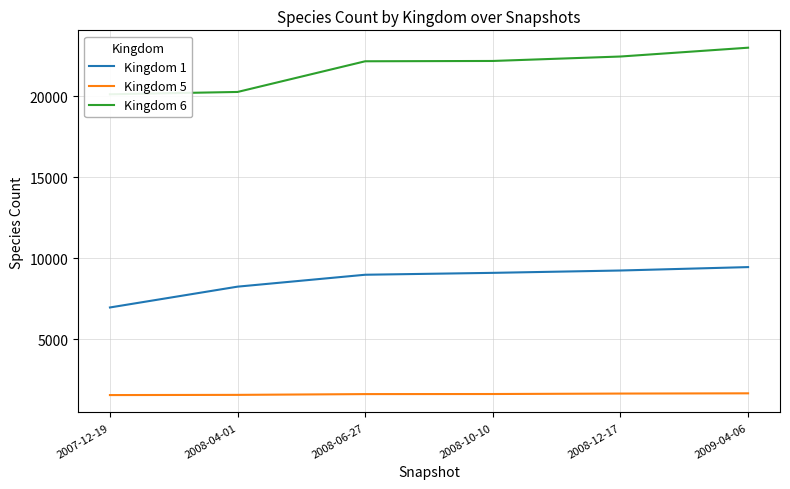

What is the difference between the Kingdom 1 values at 2008-04-01 and 2008-12-17?

998